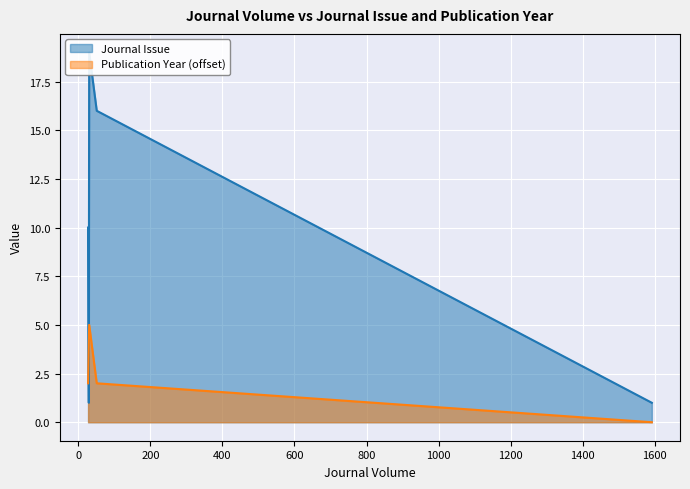

Rank the series by their maximum value, from lowest to highest.

Publication Year, Journal Issue